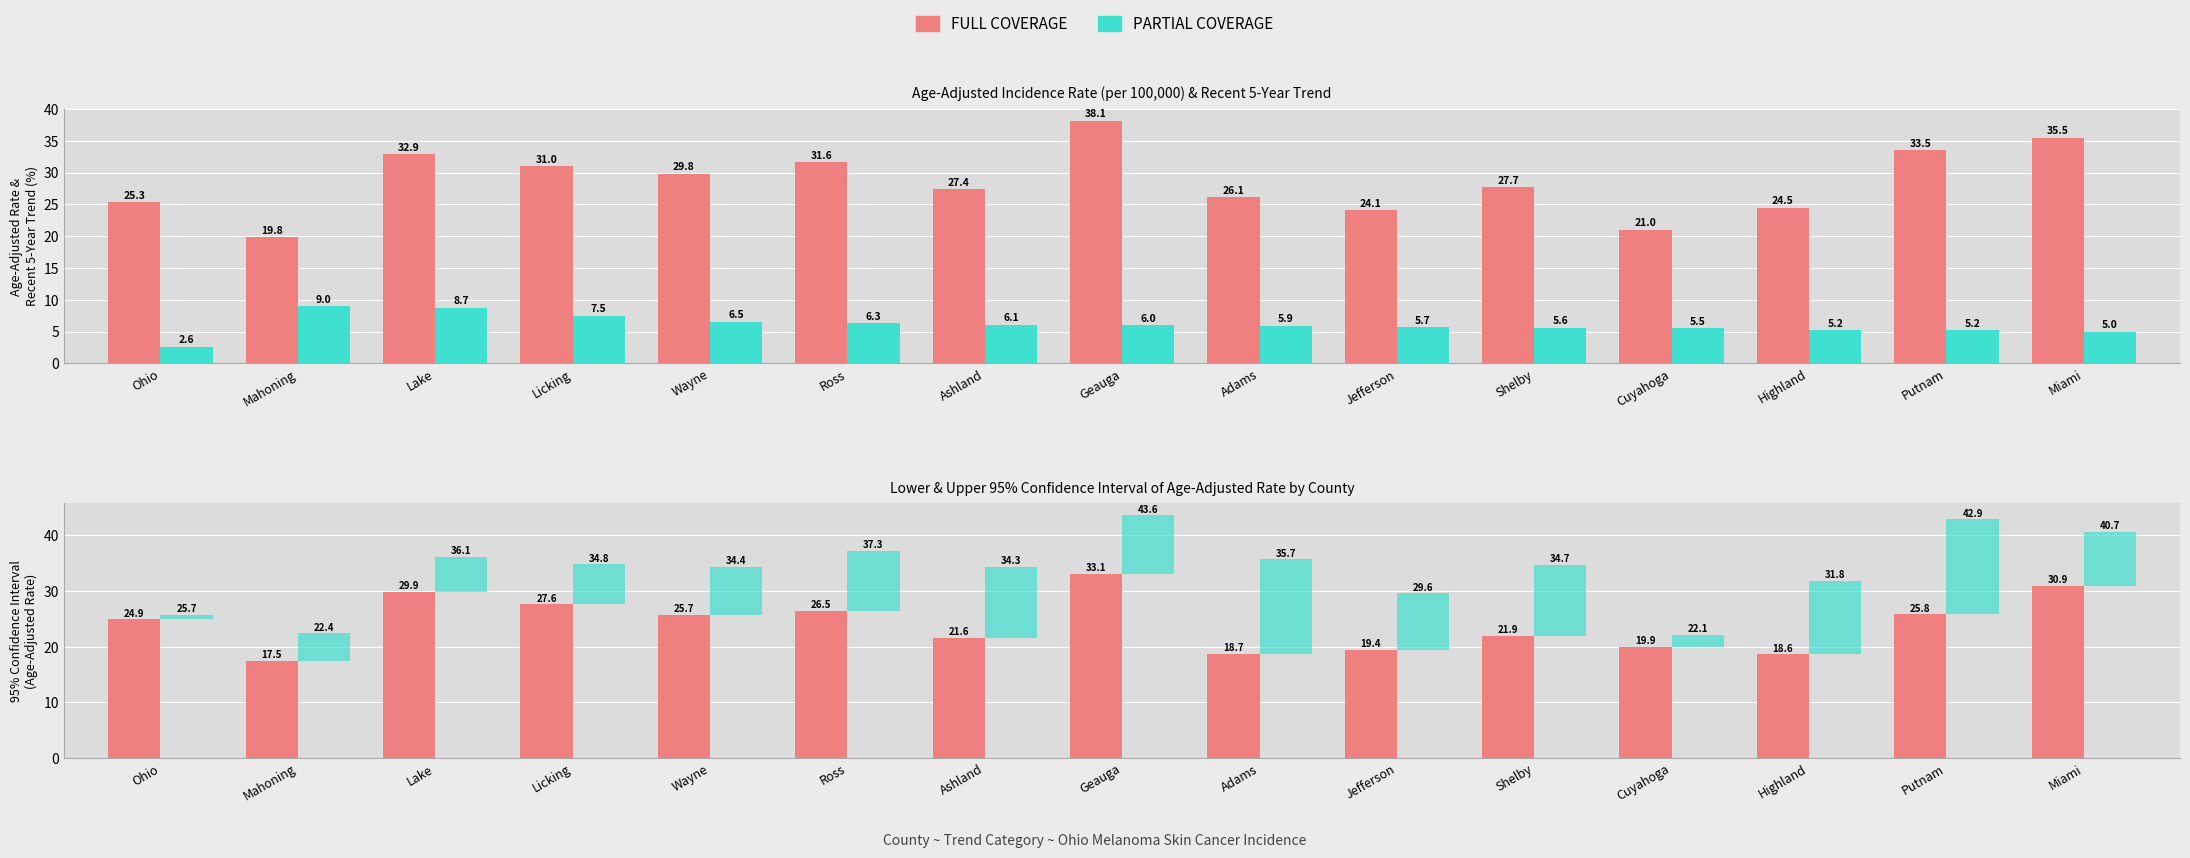

What is the difference between the highest and lowest values at Ashland?

21.3